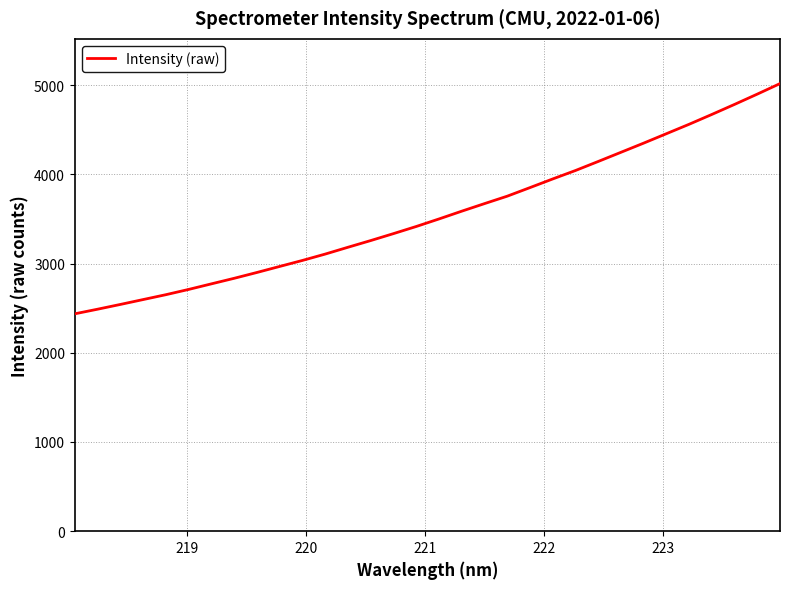

What is the minimum value shown in the chart?

2436.6